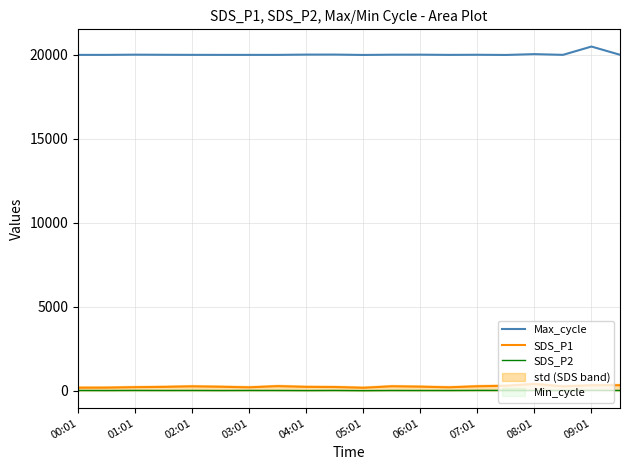

What is the value of the Max_cycle point at the 10th from the left?

20022.2